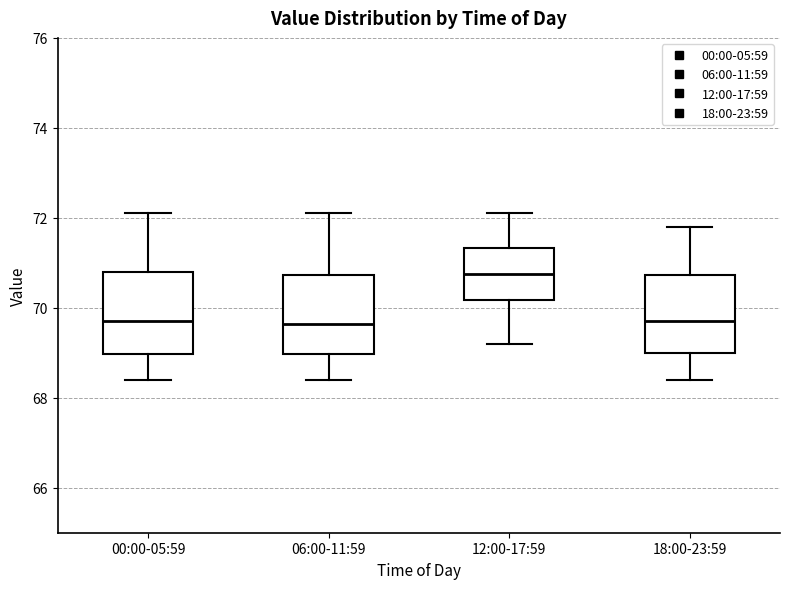

Reading left to right, transcribe this box plot: for each box, give where its median line is, the range the box spans, and where its two whiskers end, as read against the y-axis. The values are not printed on the chart, so give them approximately, as read against the axis.

00:00-05:59: median 69.8, box 69.0 to 70.8, whiskers 68.4 to 72.2
06:00-11:59: median 69.6, box 69.0 to 70.8, whiskers 68.4 to 72.2
12:00-17:59: median 70.8, box 70.2 to 71.4, whiskers 69.2 to 72.2
18:00-23:59: median 69.8, box 69.0 to 70.8, whiskers 68.4 to 71.8